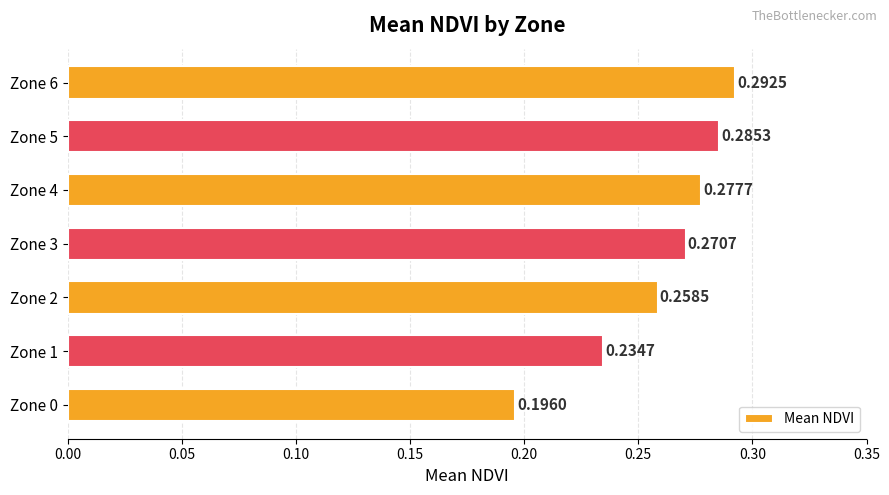

List the labels in order of value, largest first.

Zone 6, Zone 5, Zone 4, Zone 3, Zone 2, Zone 1, Zone 0